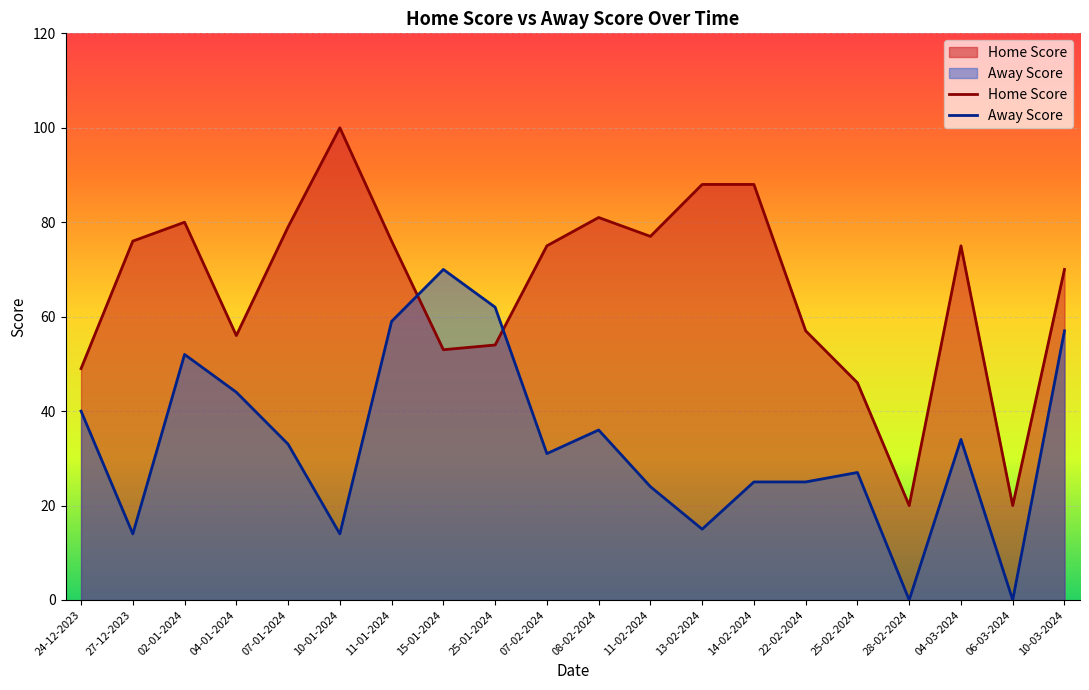

What is the highest value of the Away Score series?

70